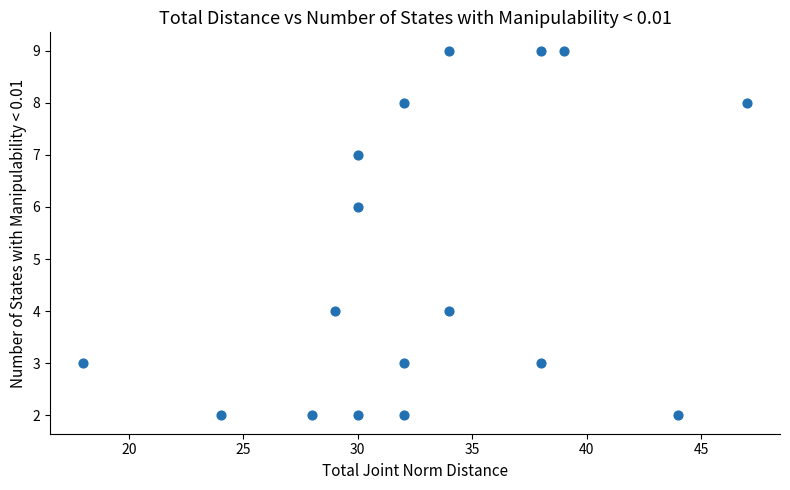

What is the range of Y values (max minus min)?

7